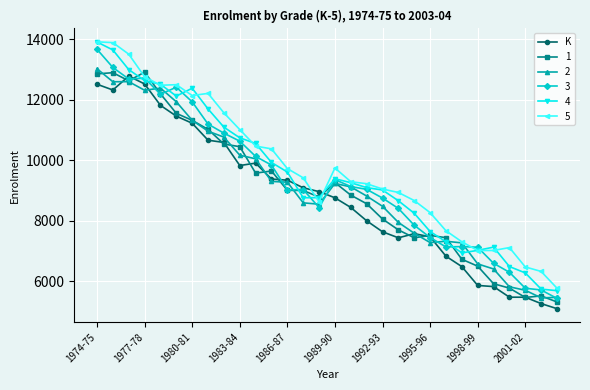

What is the greatest value displayed?

13916